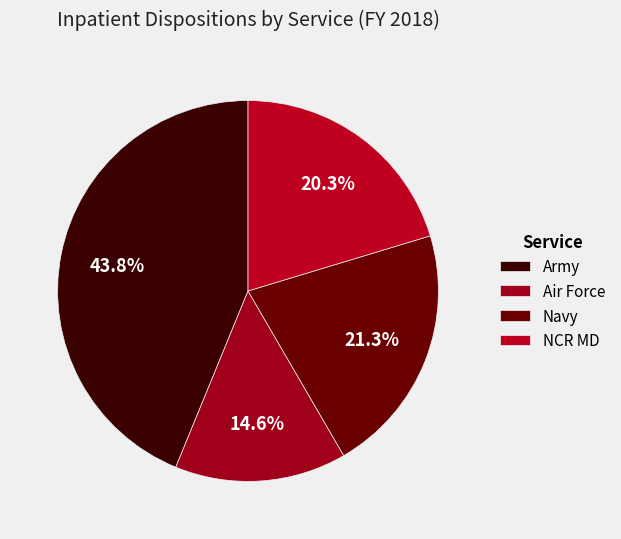

Is there any slice that represents more than half of the pie?

No